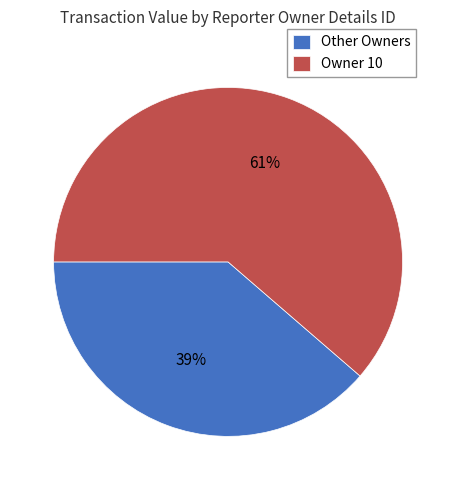

Is it true that Other Owners is 33% of the pie?

False